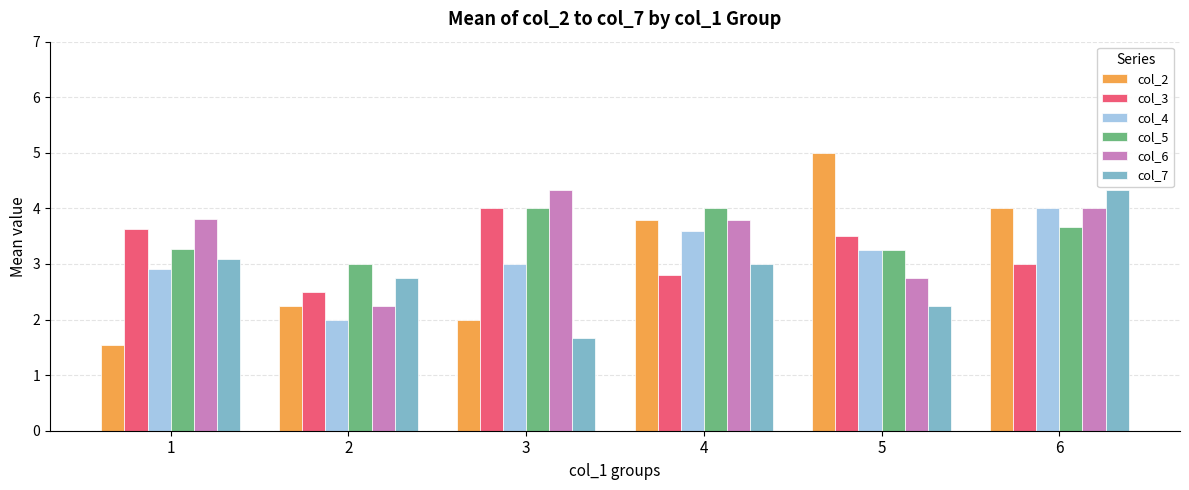

Is the value of col_3 at 2 greater than the value of col_7 at 6?

No